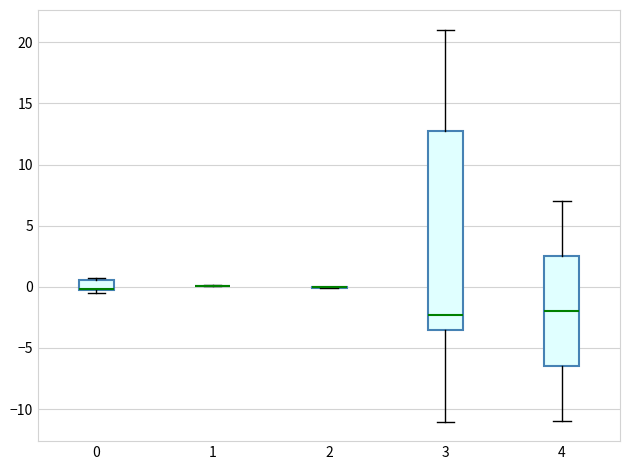

Reading left to right, transcribe this box plot: for each box, give where its median line is, the range the box spans, and where its two whiskers end, as read against the y-axis. The values are not printed on the chart, so give them approximately, as read against the axis.

0: median 0.0 (drawn on the box's lower edge), box -0.5 to 0.5, whiskers -0.5 (just below the box's lower edge) to 1.0
1: box collapsed to a line at 0.0, whiskers 0.0 to 0.0
2: box collapsed to a line at 0.0, whiskers 0.0 to 0.0
3: median -2.5, box -3.5 to 12.5, whiskers -11.0 to 21.0
4: median -2.0, box -6.5 to 2.5, whiskers -11.0 to 7.0